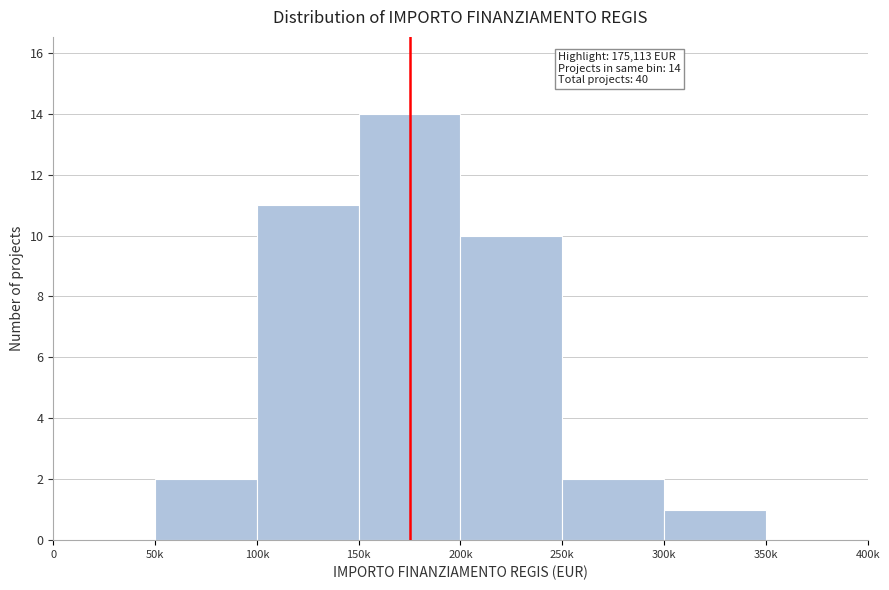

Reading left to right, transcribe all the data shown in this chart.

0=0	50k=2	100k=11	150k=14	200k=10	250k=2	300k=1	350k=0